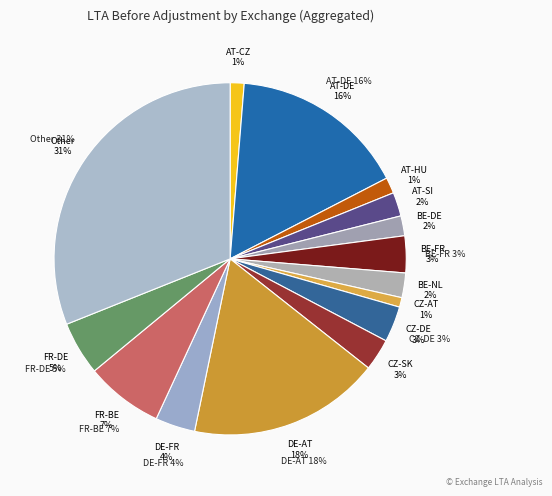

Count the number of slices in the pie.

15